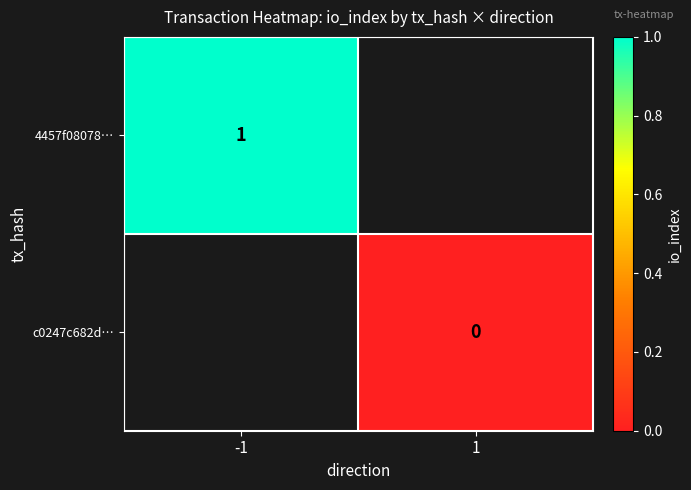

Between -1 and 1, which is larger?

1